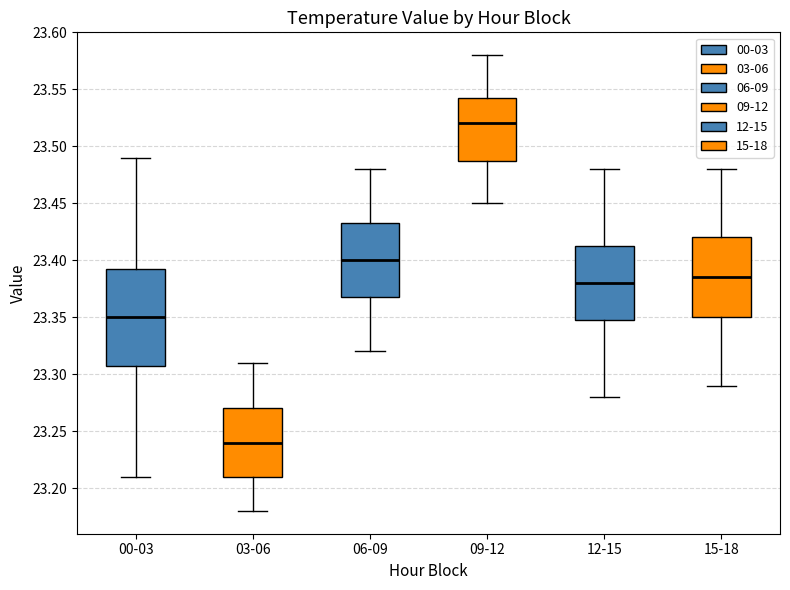

Which box has the highest median line?

09-12